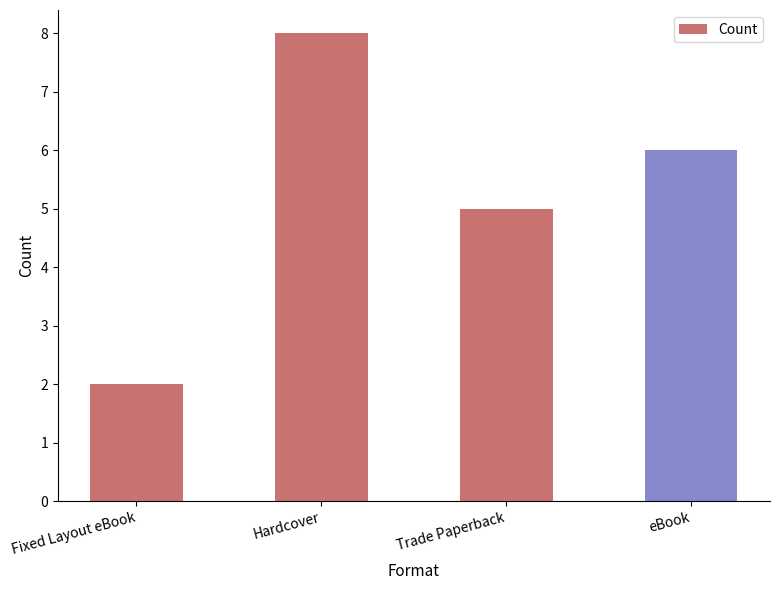

What position from the left is Trade Paperback?

3